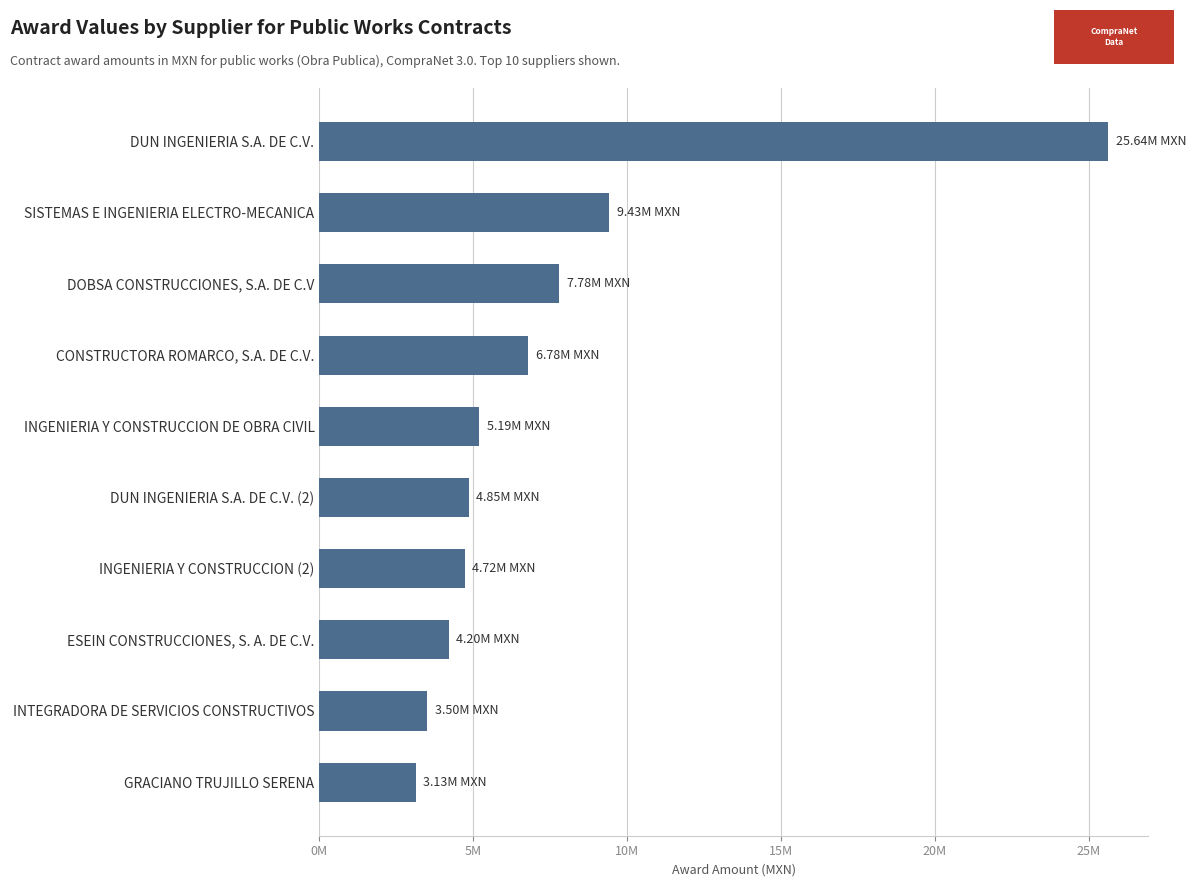

Does the chart contain stacked bars?

No